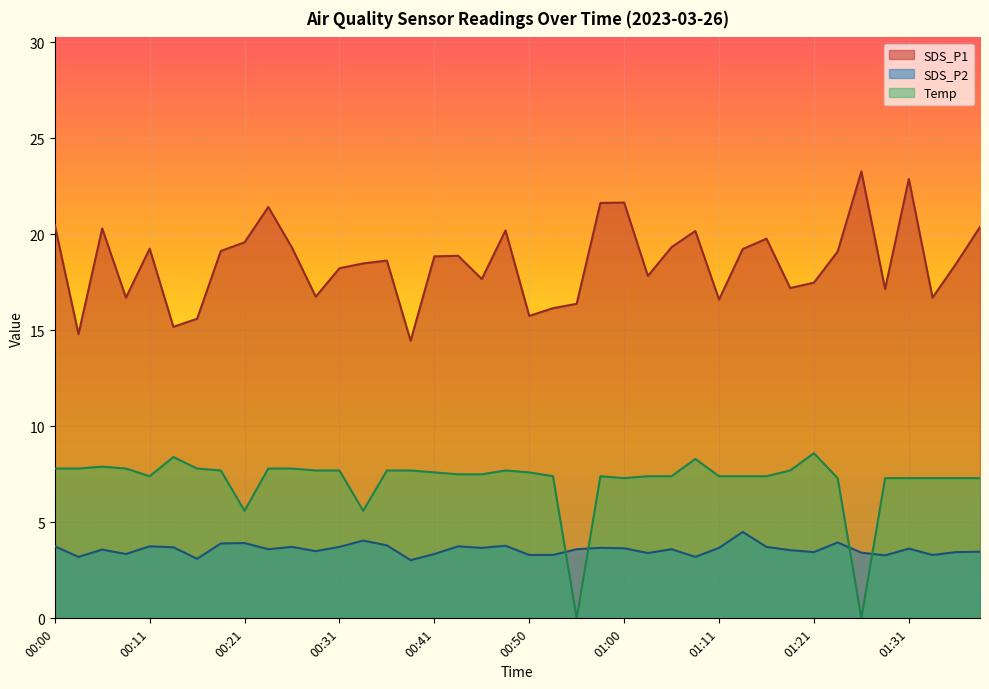

Rank the series by their average value, from lowest to highest.

SDS_P2, Temp, SDS_P1